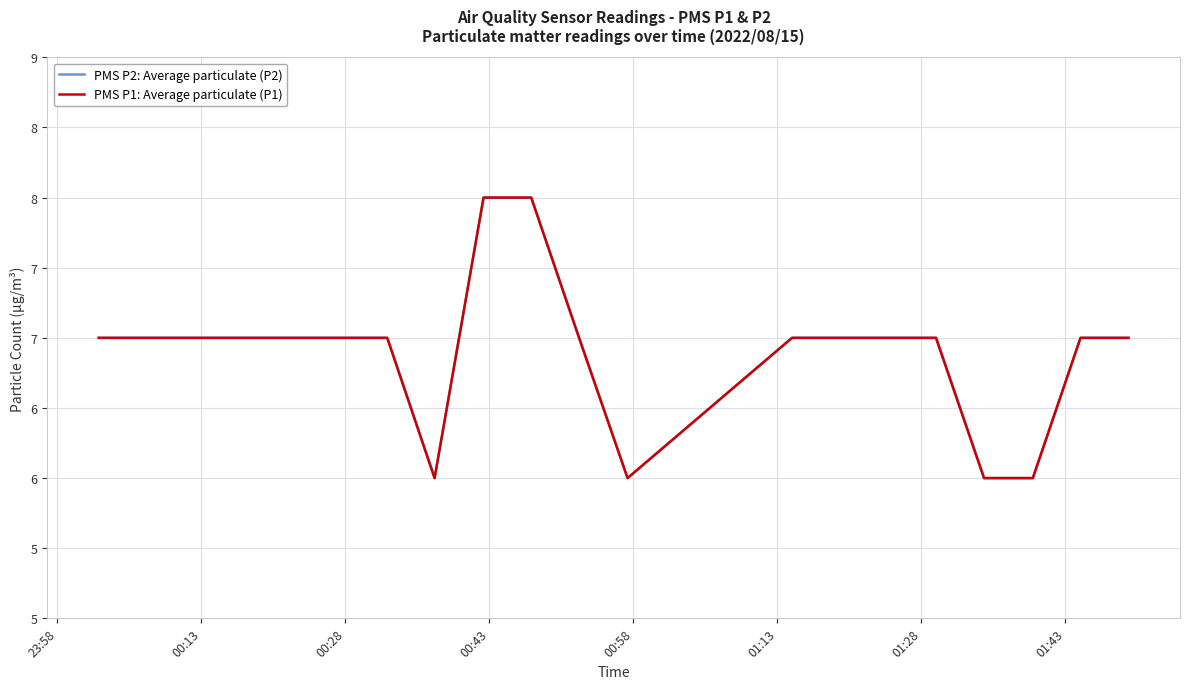

List the series in order of their peak value, lowest first.

PMS P2: Average particulate (P2), PMS P1: Average particulate (P1)